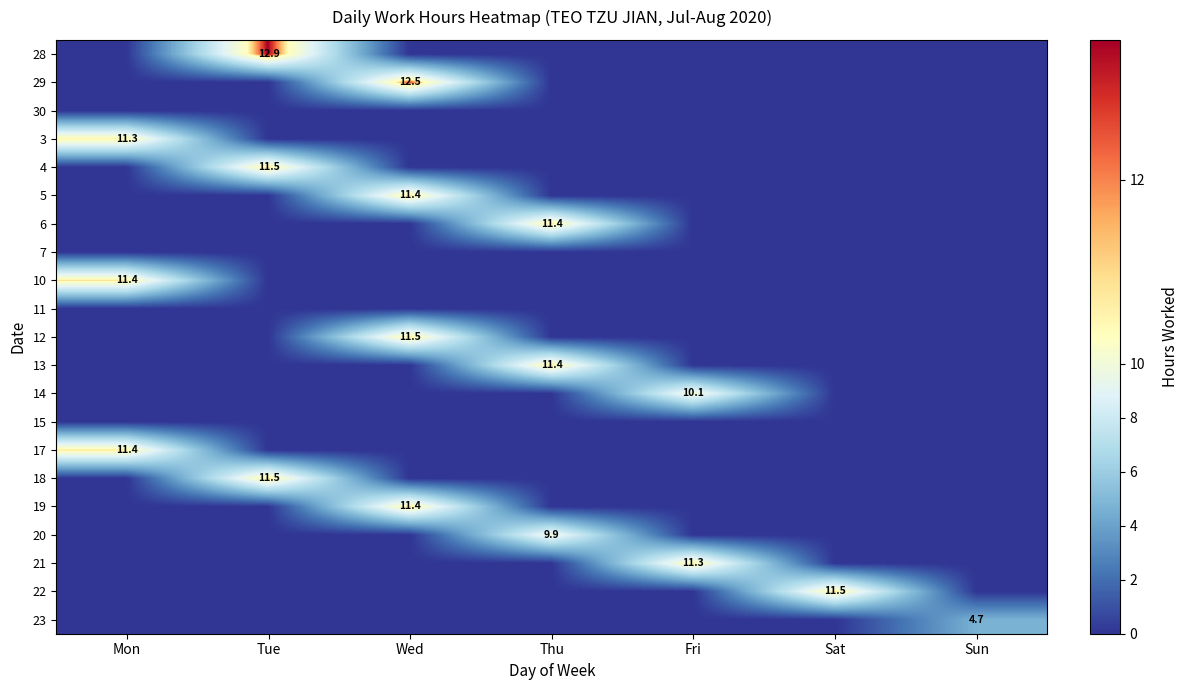

The 21 series shows 19.3 at Fri. True or false?

False